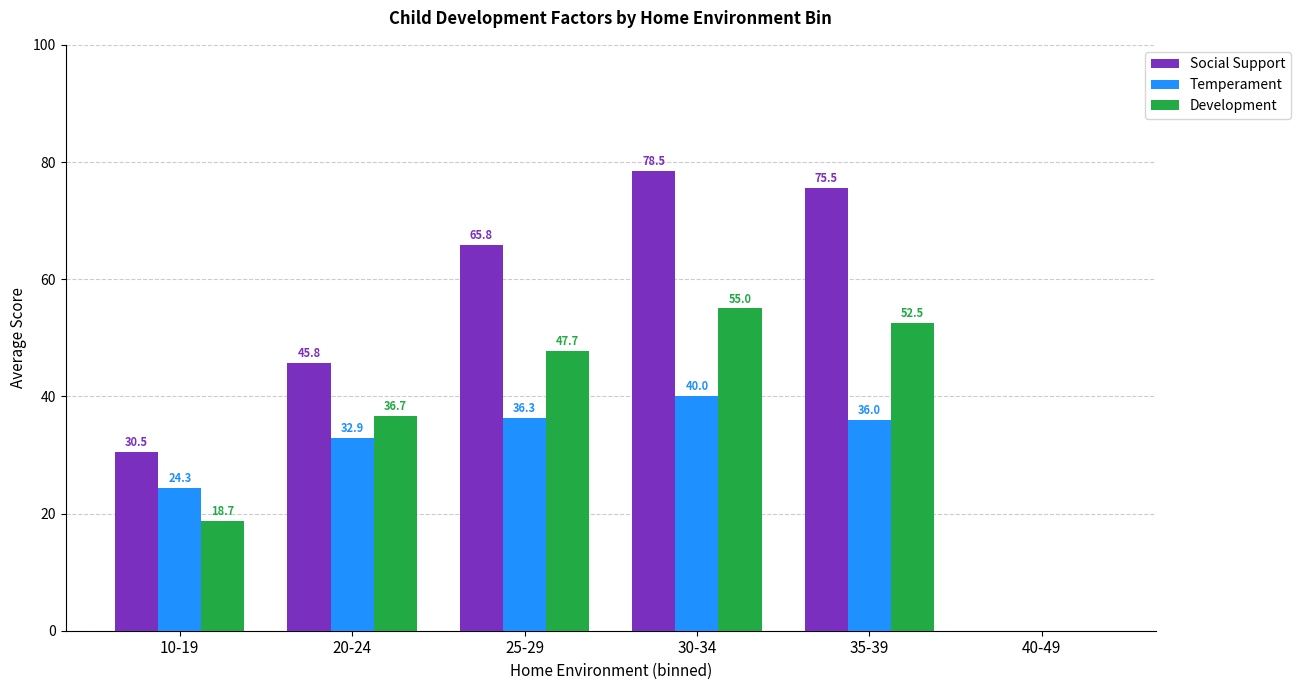

What is the sum of the Development values at 30-34 and 10-19?

73.7